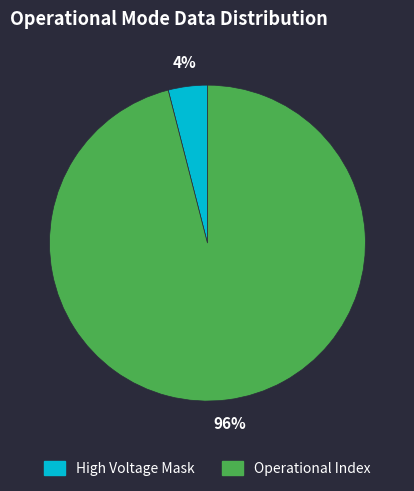

How many slices are in this pie chart?

2